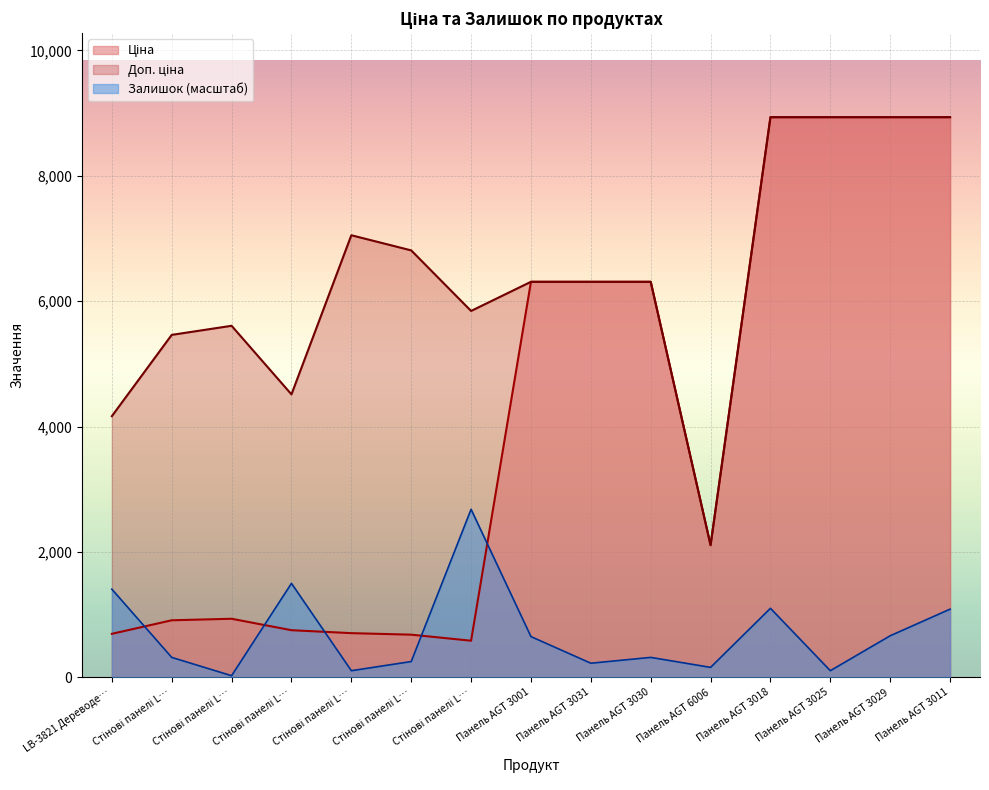

List the series in order of their peak value, highest first.

Ціна, Доп. ціна, Залишок